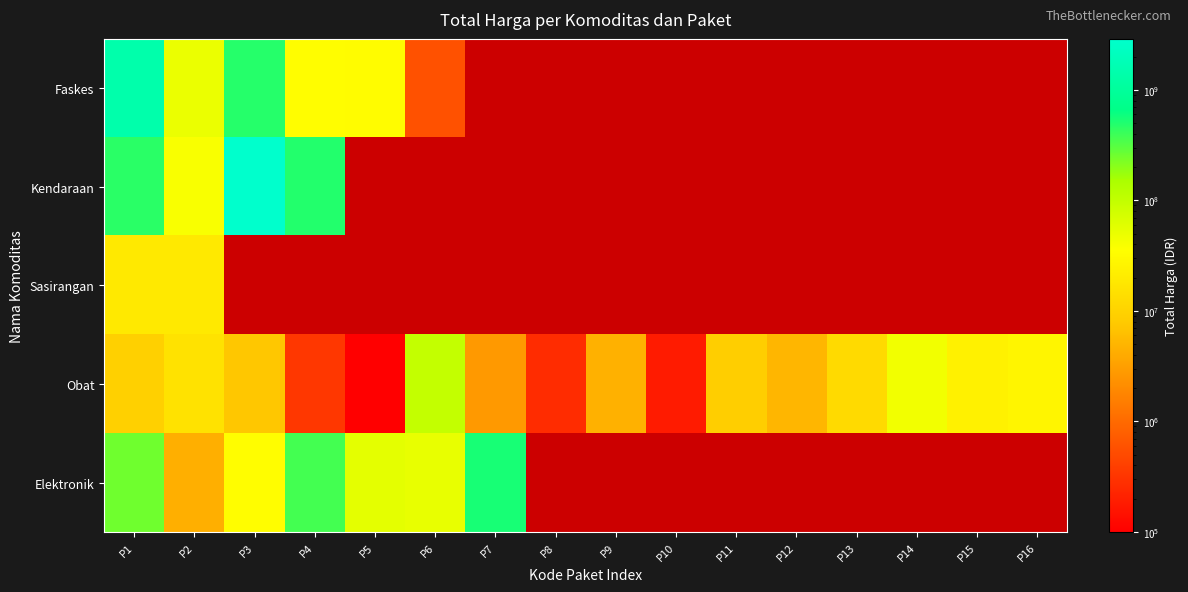

At P16, list the series in order from largest to smallest.

Obat, Faskes, Kendaraan, Sasirangan, Elektronik